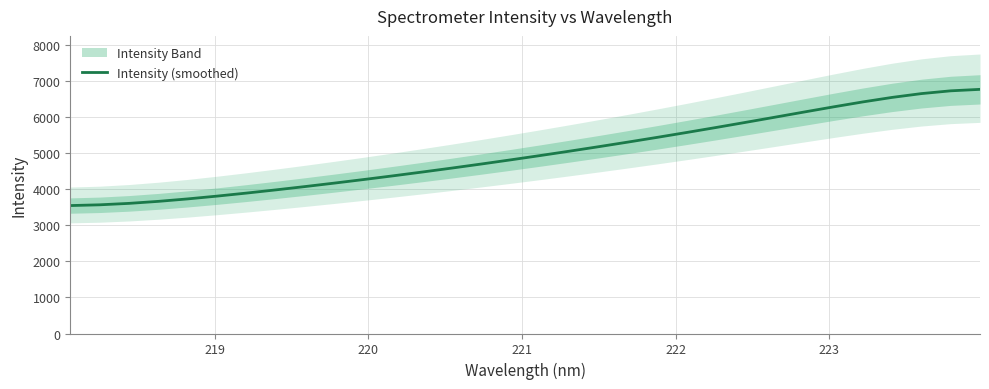

What is the minimum value for Intensity (smoothed)?

3552.5